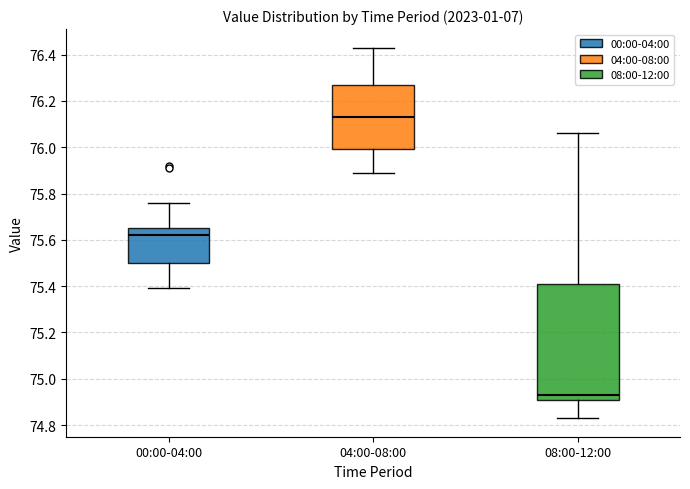

Reading left to right, transcribe this box plot: for each box, give where its median line is, the range the box spans, and where its two whiskers end, as read against the y-axis. The values are not printed on the chart, so give them approximately, as read against the axis.

00:00-04:00: median 75.62, box 75.50 to 75.66, whiskers 75.40 to 75.76
04:00-08:00: median 76.14, box 76.00 to 76.28, whiskers 75.90 to 76.44
08:00-12:00: median 74.94, box 74.92 to 75.42, whiskers 74.84 to 76.06